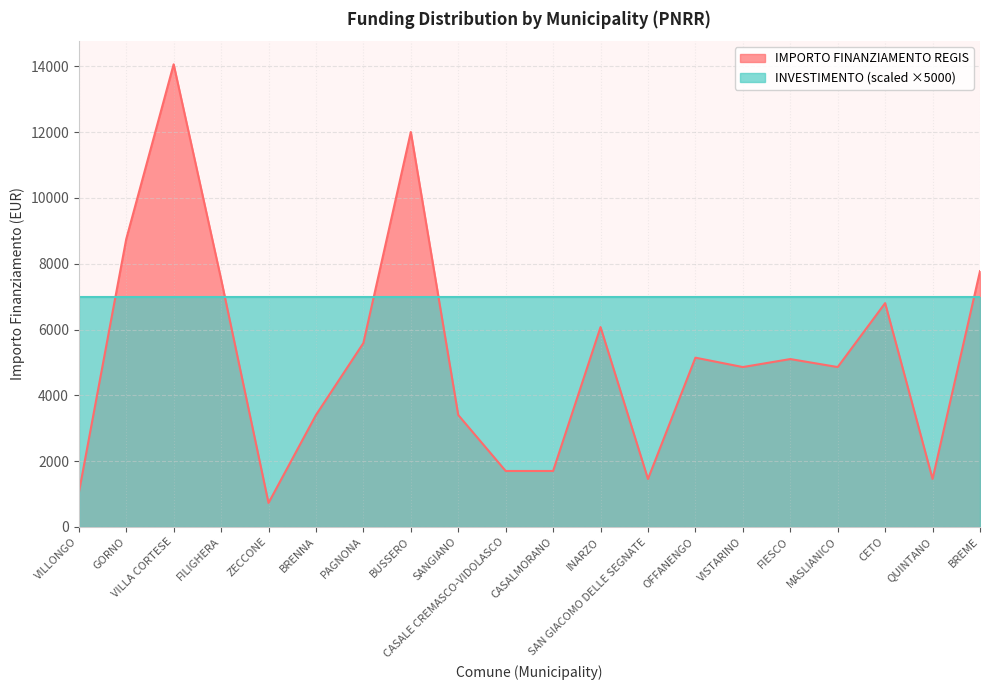

The value at OFFANENGO is 5145. True or false?

True